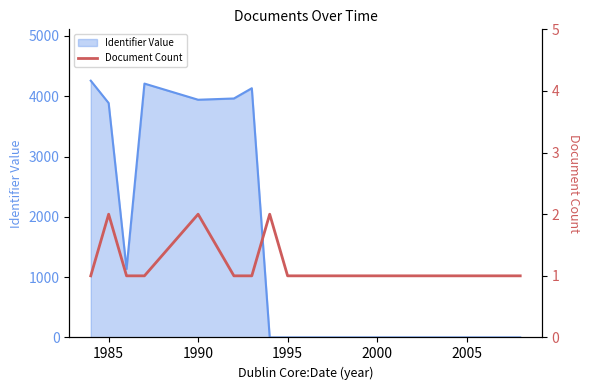

The Identifier Value series shows 3886 at 1985. True or false?

True